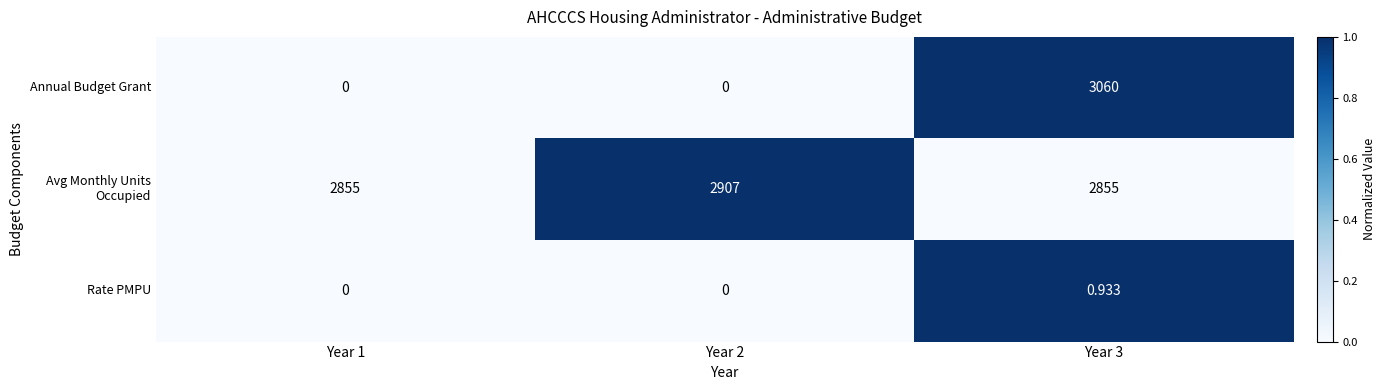

How many series are shown in this chart?

3